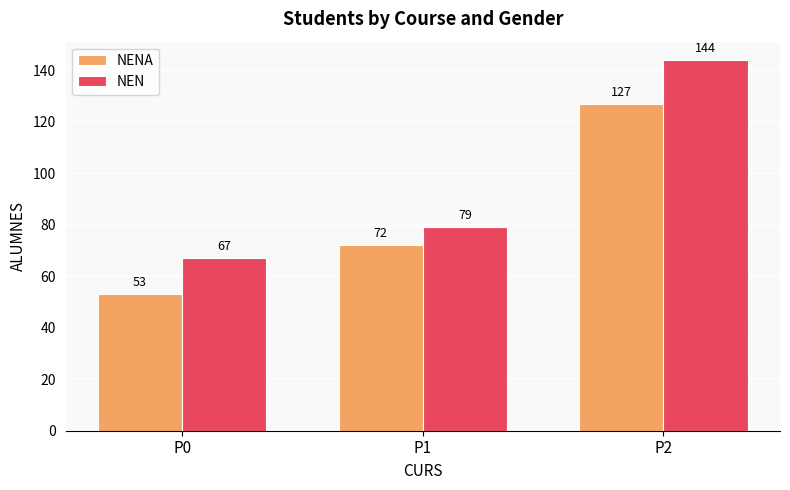

The NEN series shows 32 at P1. True or false?

False